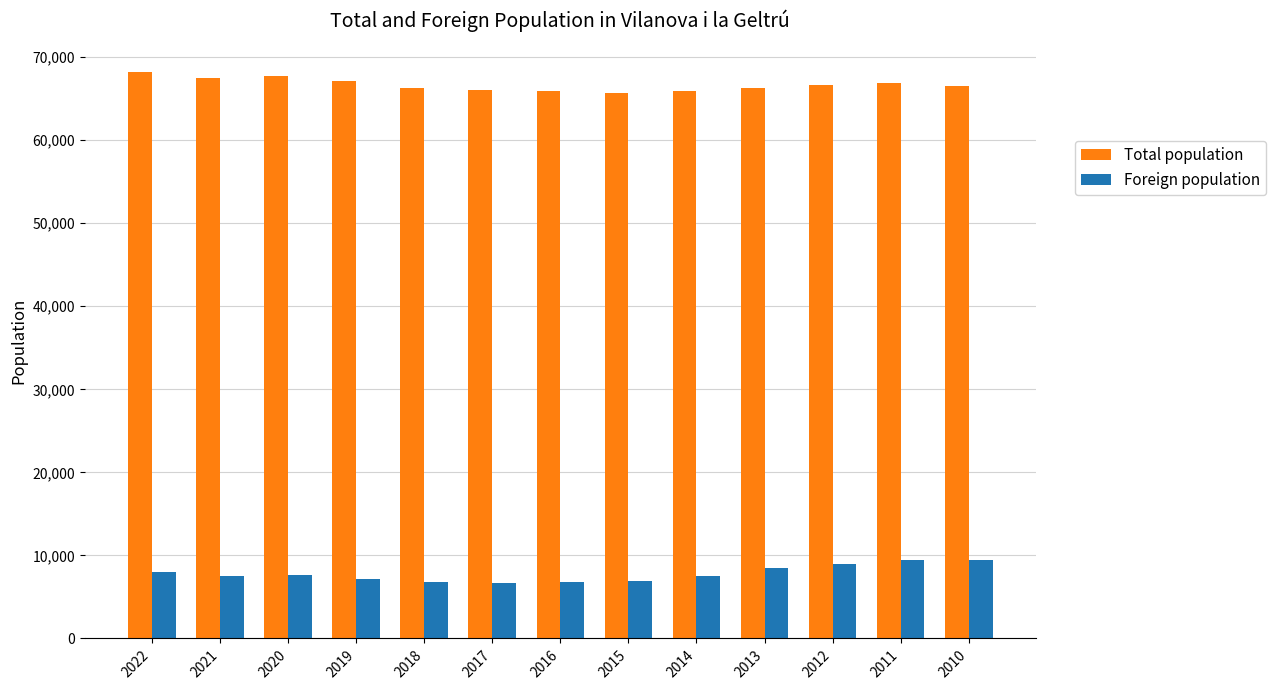

How many categories are shown in the chart?

13